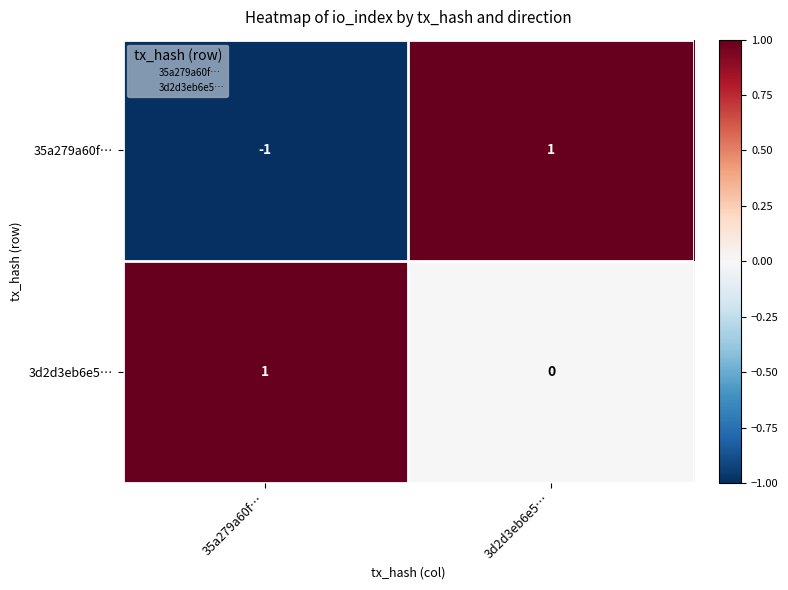

Reading right to left, extract all data points from this chart.

35a279a60f…: 3d2d3eb6e5…=1	35a279a60f…=-1
3d2d3eb6e5…: 3d2d3eb6e5…=0	35a279a60f…=1